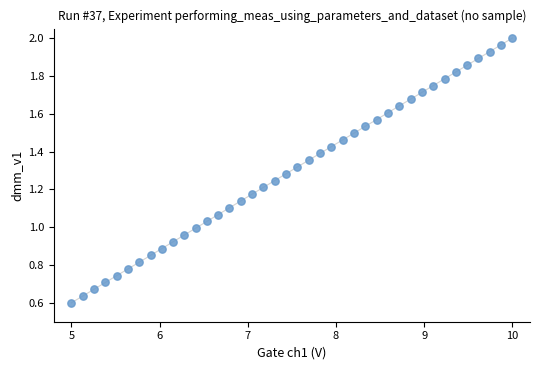

What is the range of X values (max minus min)?

5.0